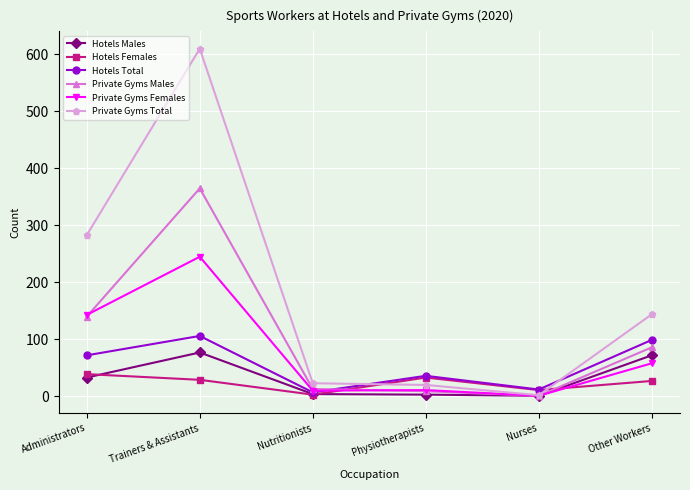

Is it true that Private Gyms Males equals 112 at Other Workers?

False